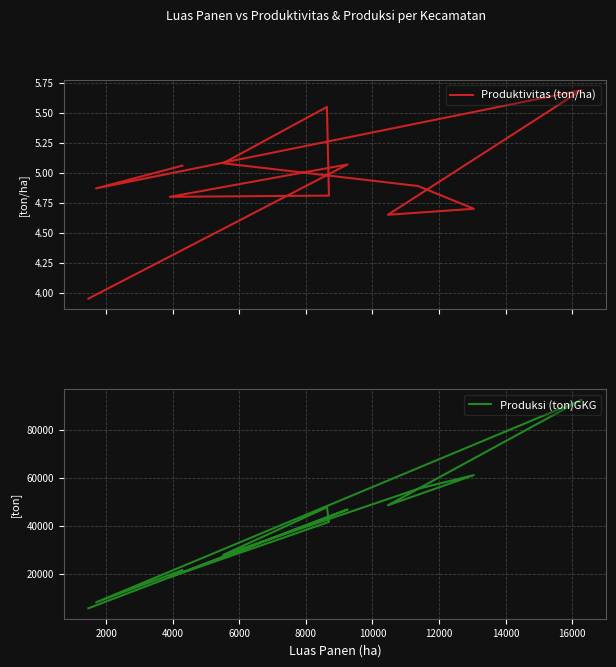

Which series has the widest spread of values?

Produksi (ton)GKG